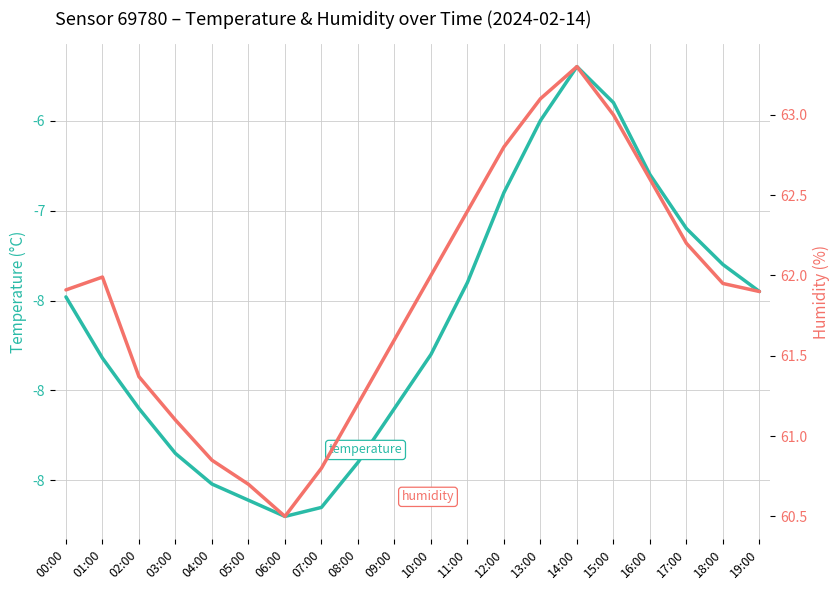

Where is the first local minimum for temperature?

06:00